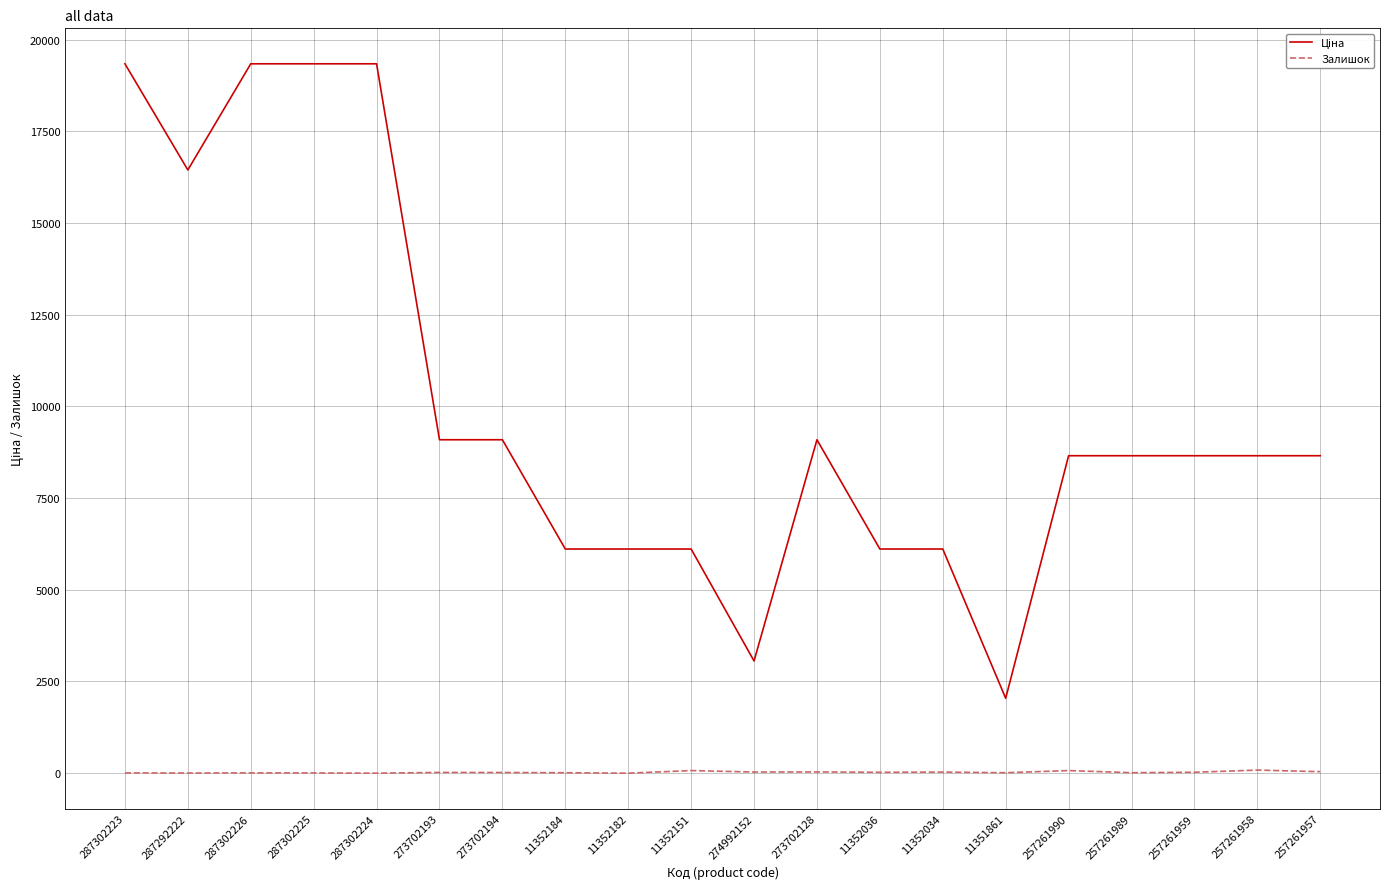

What is the greatest value displayed?

19343.1